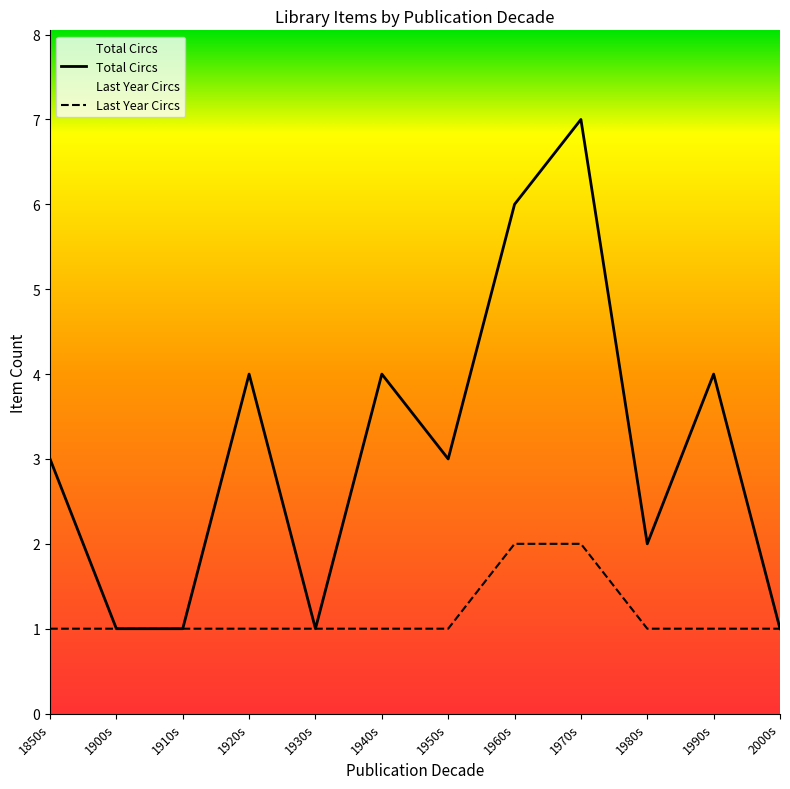

Reading left to right, extract all data points from this chart.

Total Circs: 1850s=3	1900s=1	1910s=1	1920s=4	1930s=1	1940s=4	1950s=3	1960s=6	1970s=7	1980s=2	1990s=4	2000s=1
Last Year Circs: 1850s=1	1900s=1	1910s=1	1920s=1	1930s=1	1940s=1	1950s=1	1960s=2	1970s=2	1980s=1	1990s=1	2000s=1